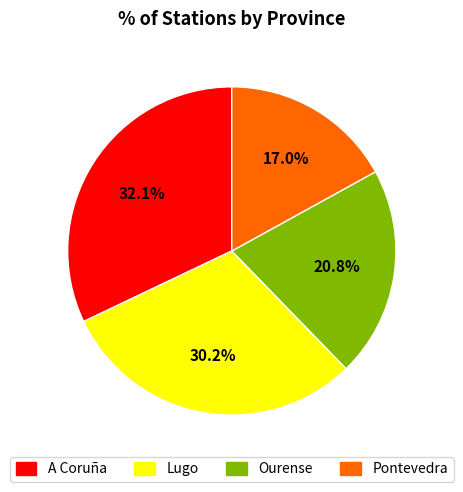

How many segments does this pie chart have?

4